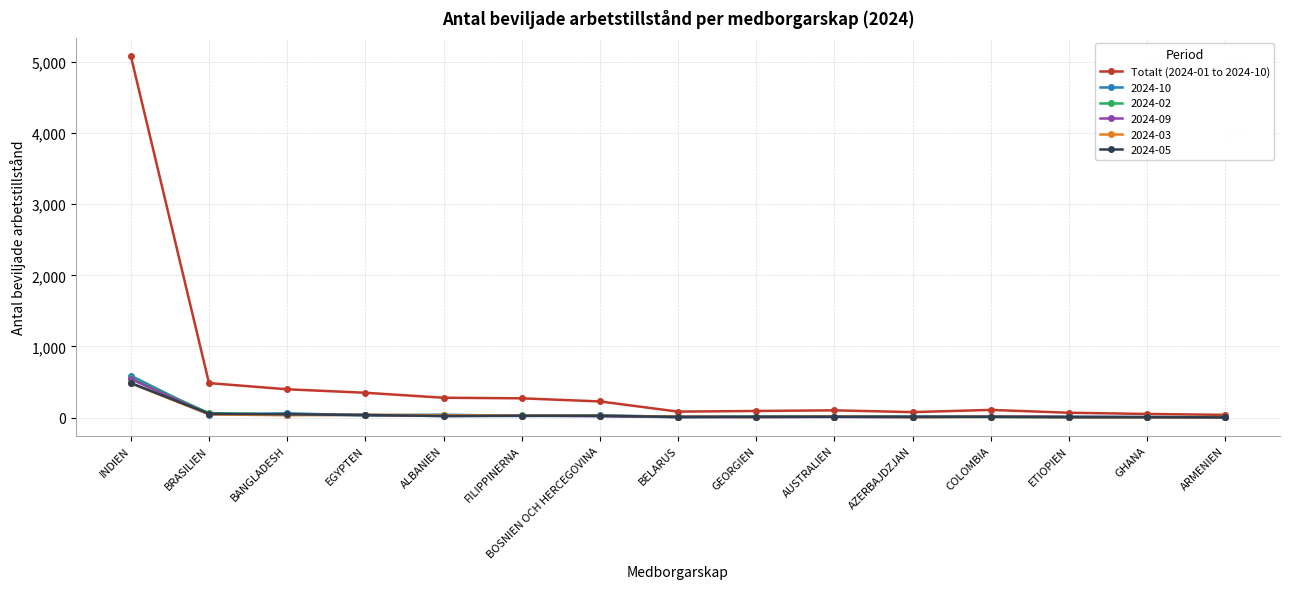

What is the label of the 4th point from the right?

COLOMBIA